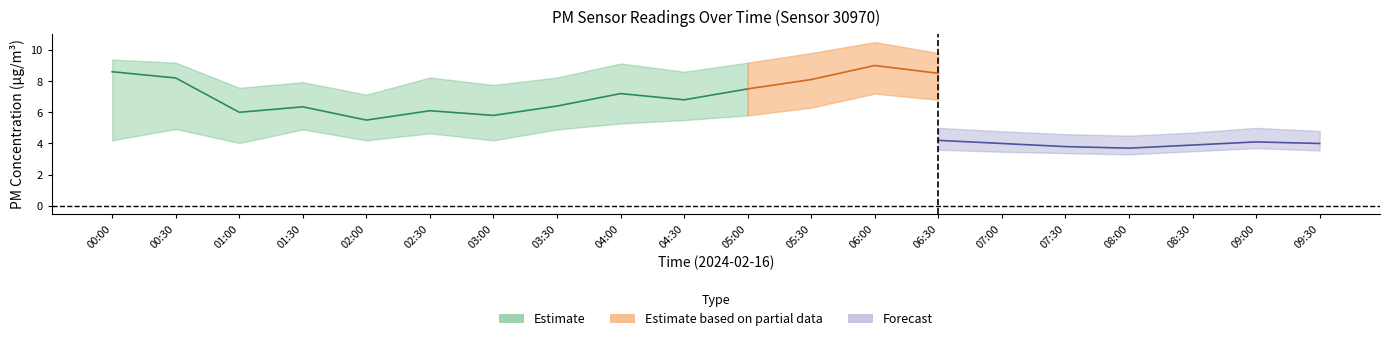

What position from the left is 03:00?

7